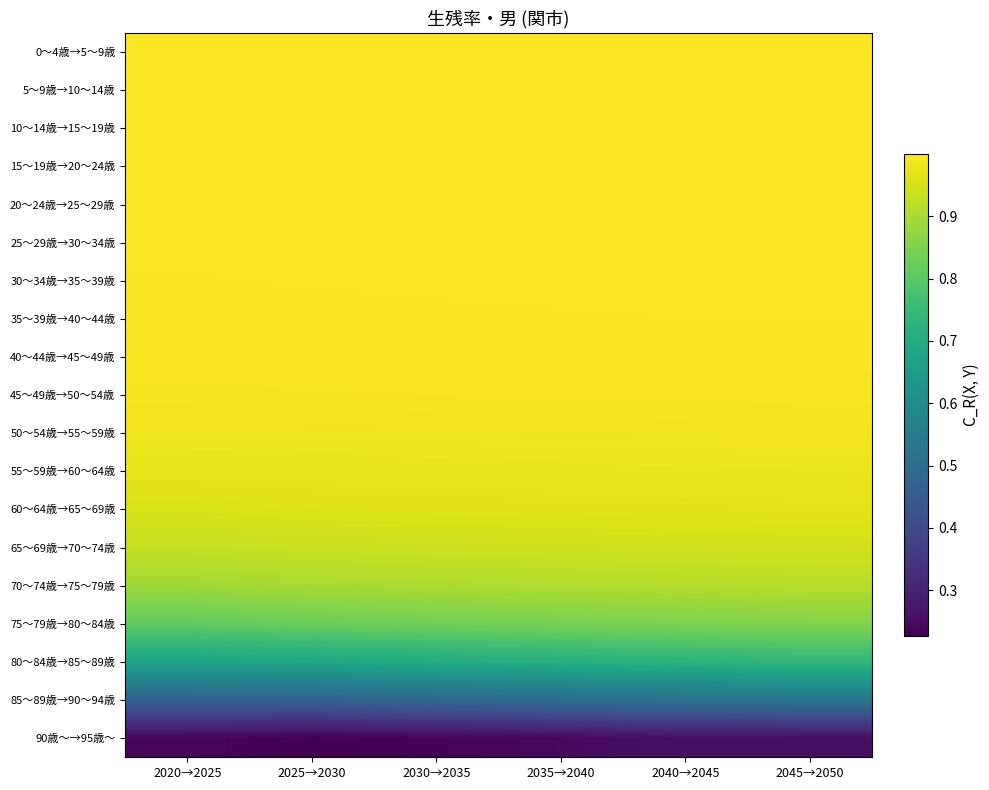

At which category is the sum across all series the highest?

2045→2050